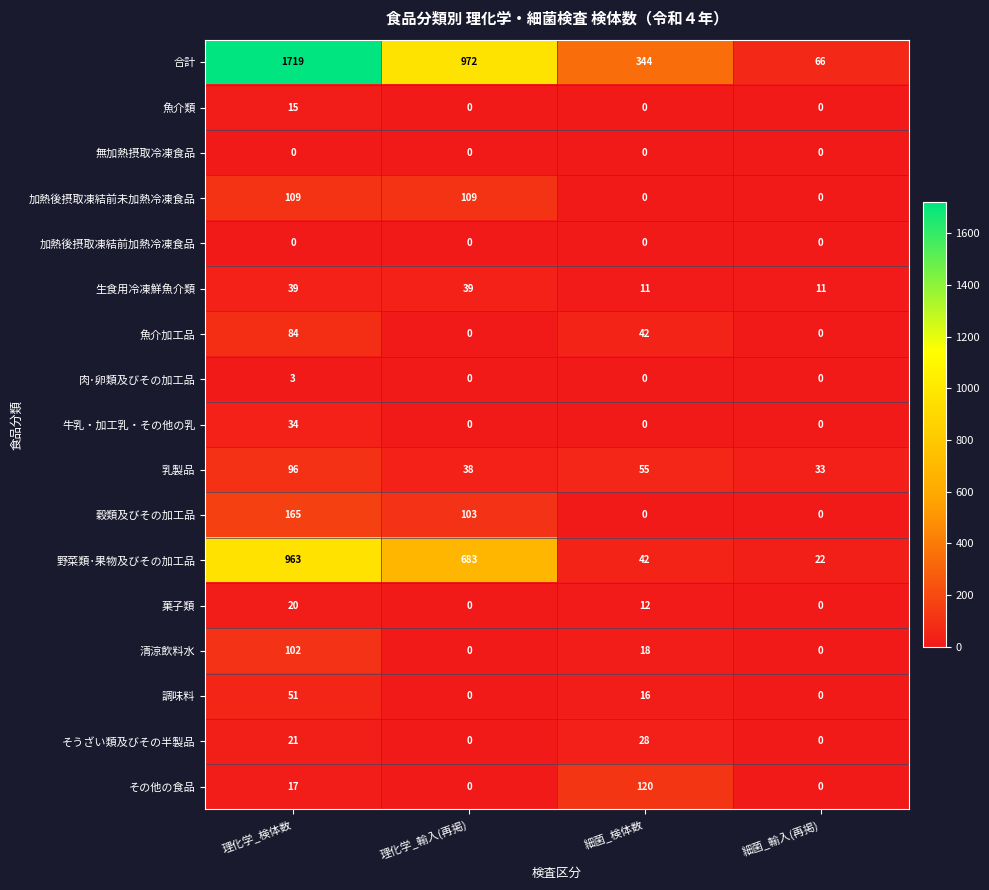

Which series has the largest total across all categories?

合計